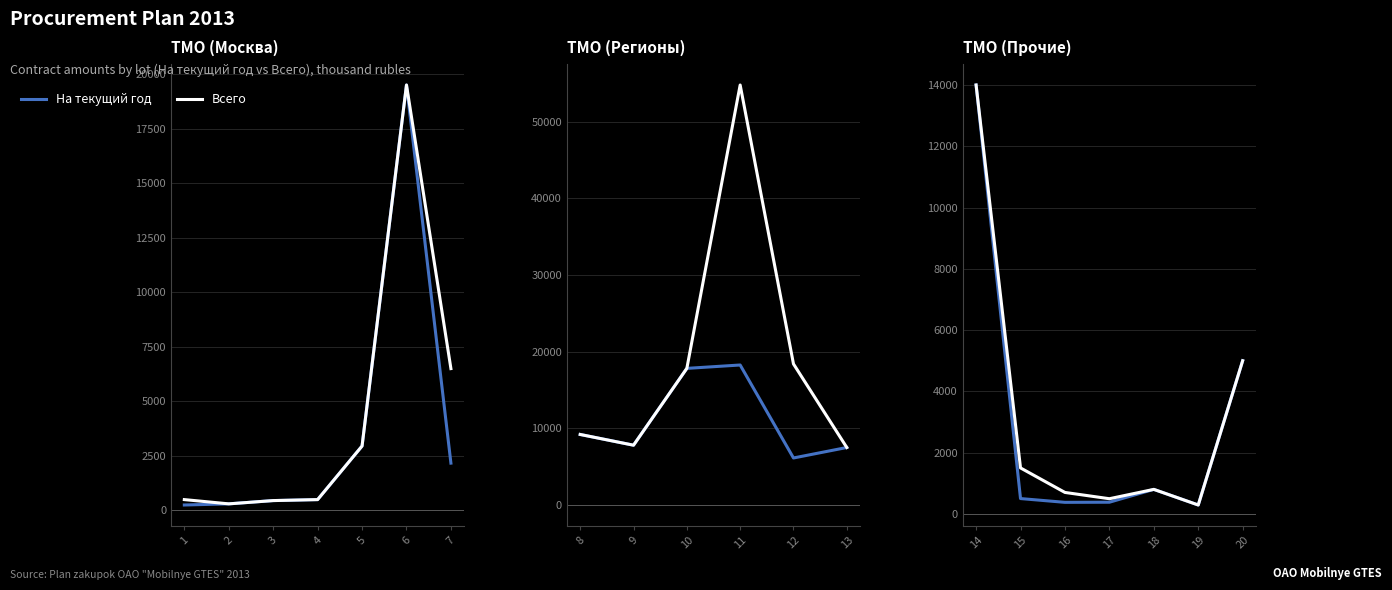

What is the value of the На текущий год point at the 4th from the left?

380.8